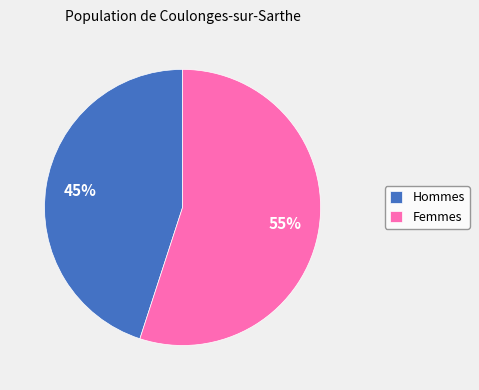

How many slices are in this pie chart?

2